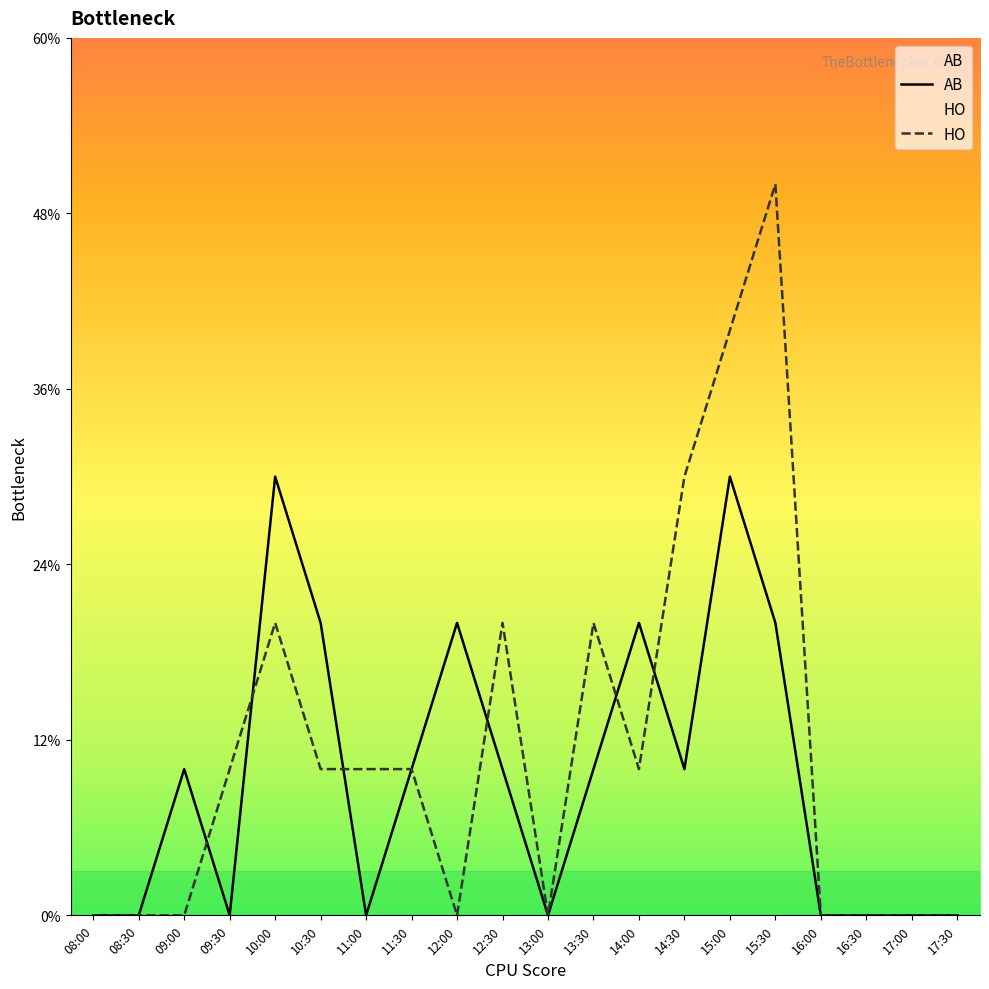

Between 16:00 and 16:30, which series saw the biggest shift?

AB